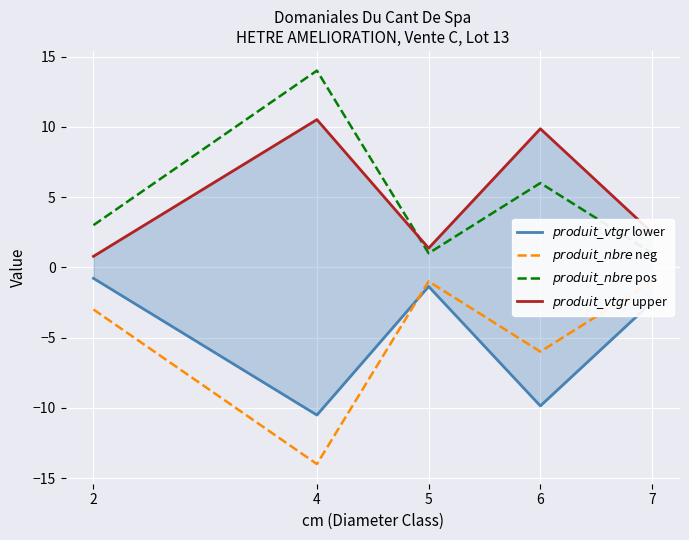

The value of $produit\_nbre$ neg at 5 is -1.0. True or false?

True